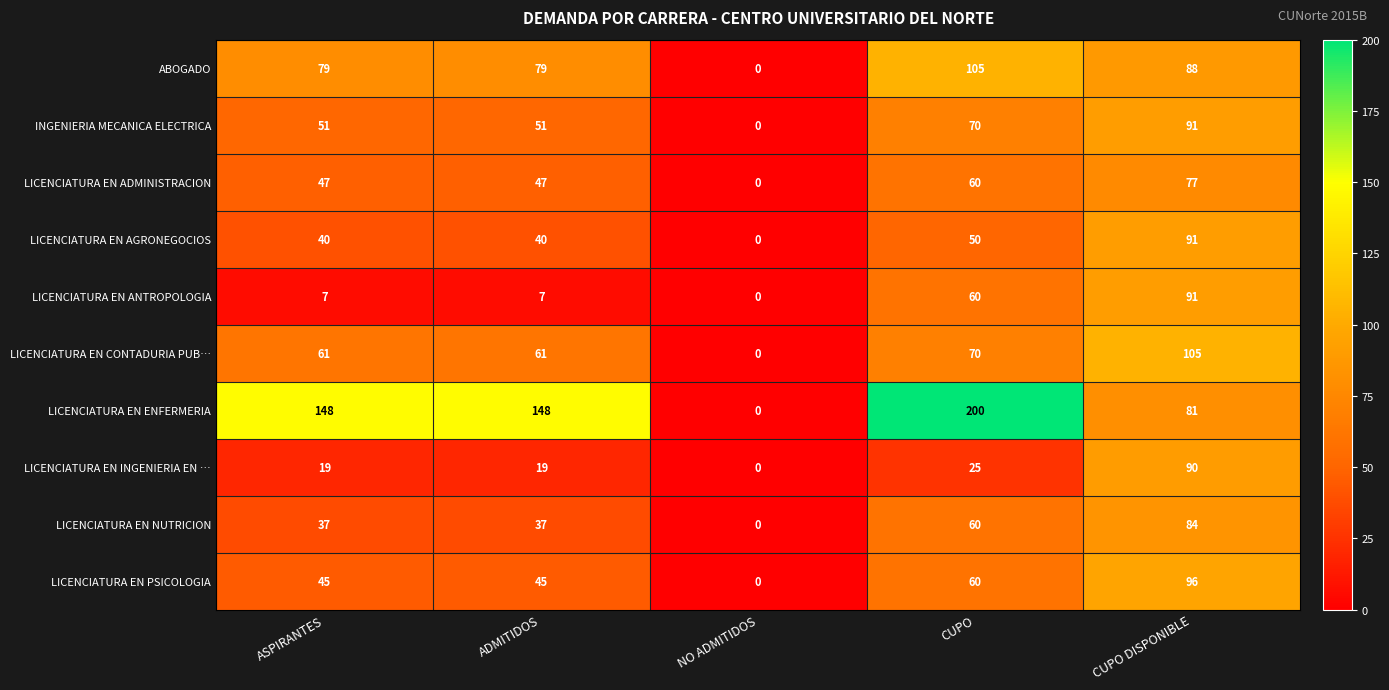

The value of LICENCIATURA EN ADMINISTRACION at ASPIRANTES is 47. True or false?

True